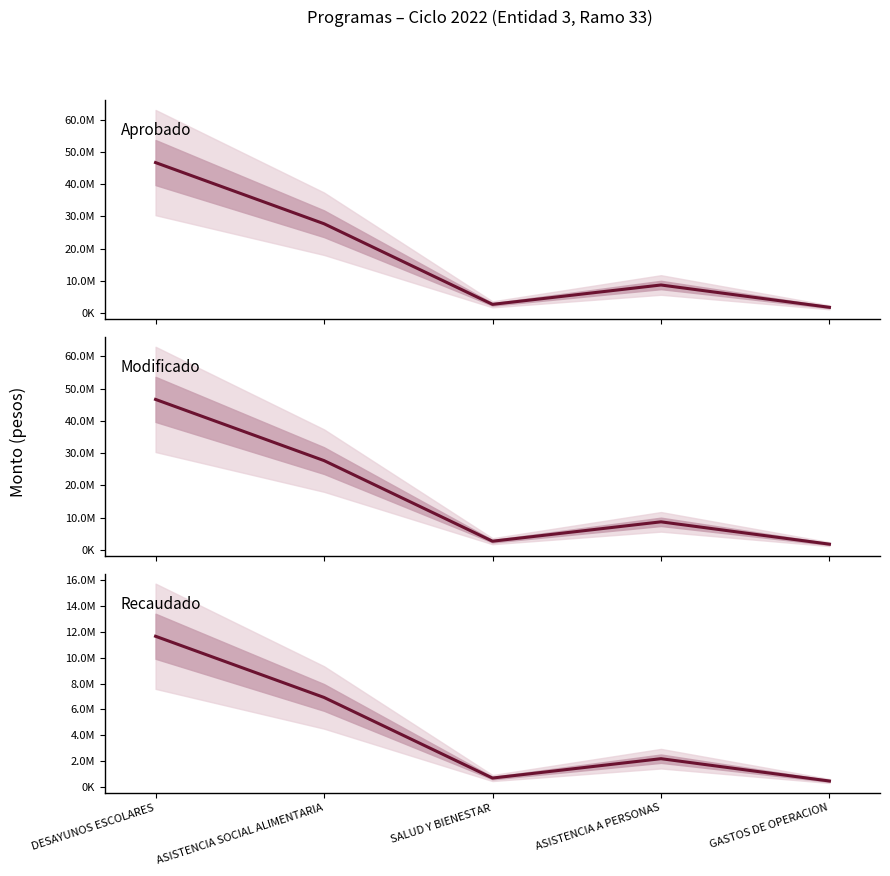

Which series has the widest spread of values?

Aprobado